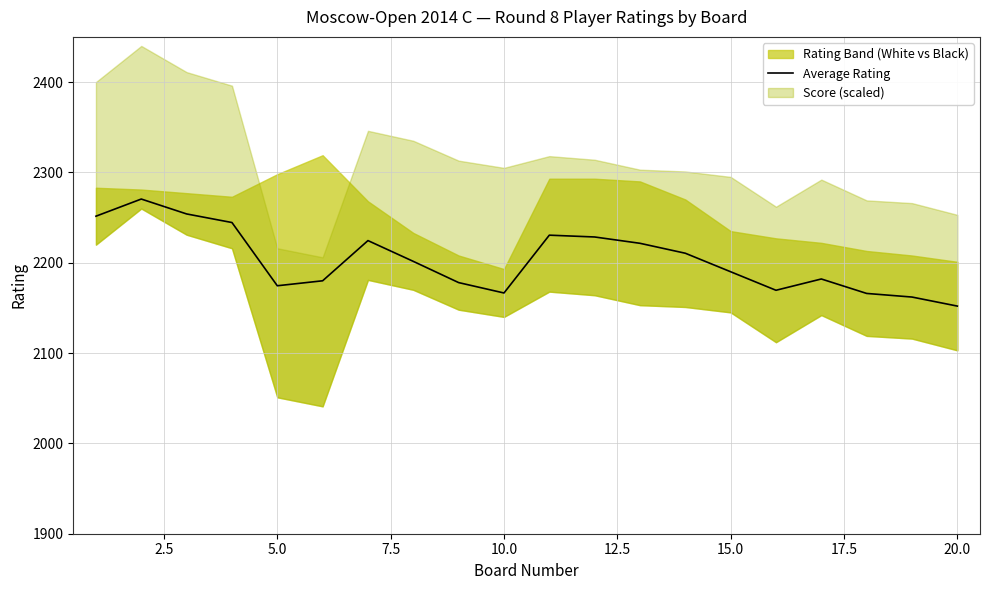

What is the maximum value for Average Rating?

2270.5